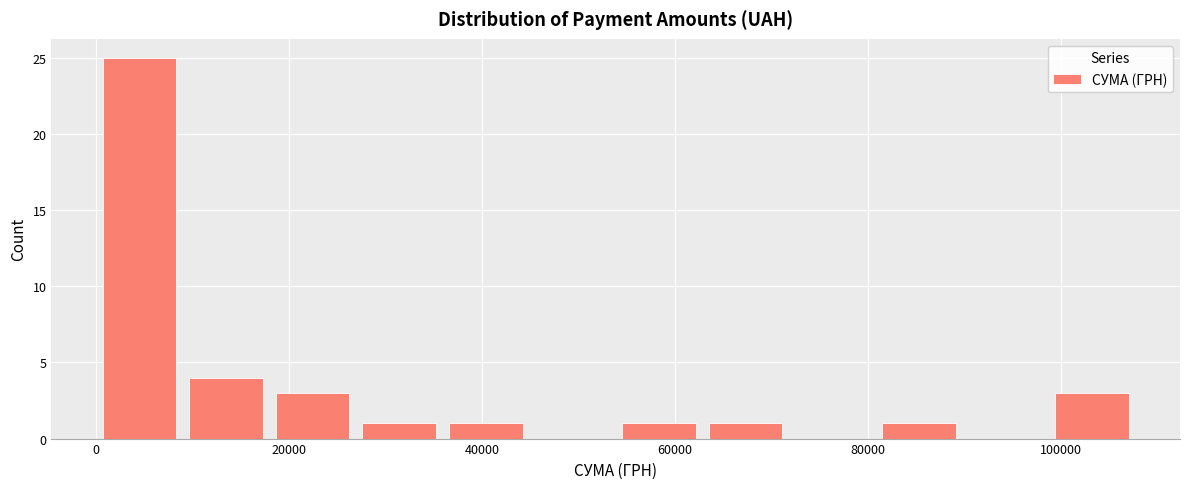

What is the height of the bar covering 18000 to 26000 on the x-axis? Neither the bar edges nor the heights are printed on the chart, so give them approximately, as read against the axes.

3